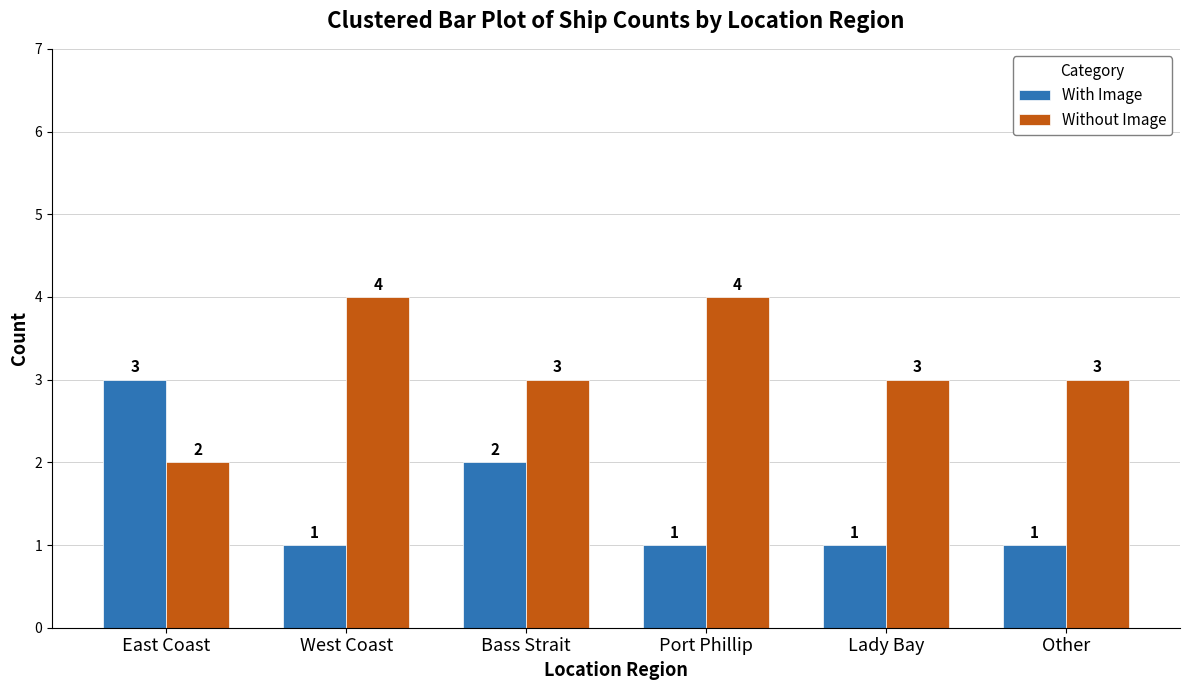

The value of With Image at Port Phillip is 1. True or false?

True